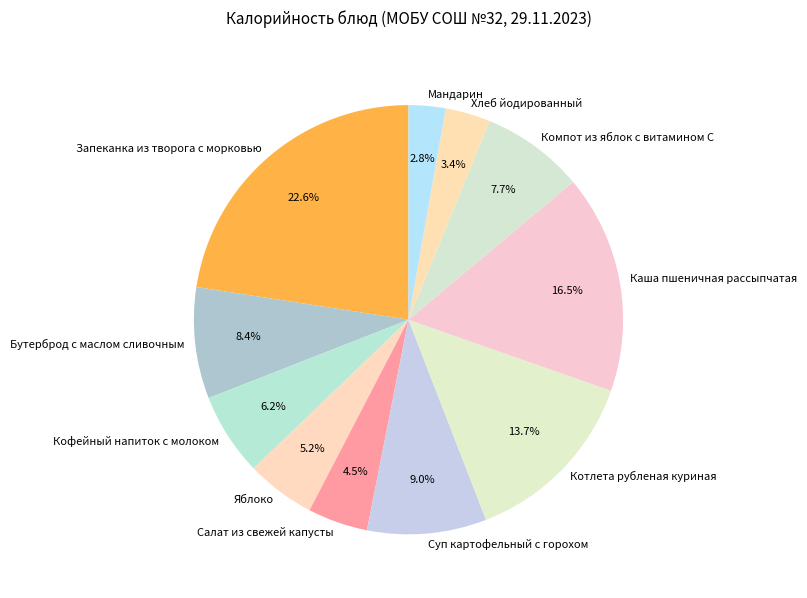

Count the number of slices in the pie.

11